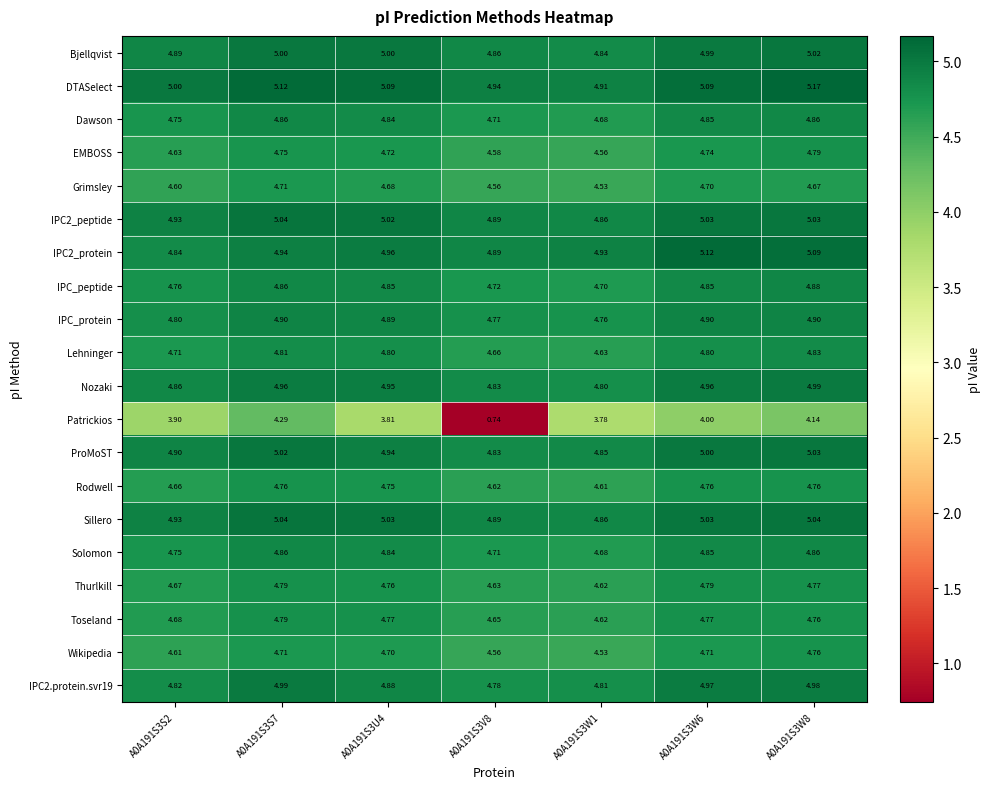

Which series has the largest range (max minus min)?

Patrickios